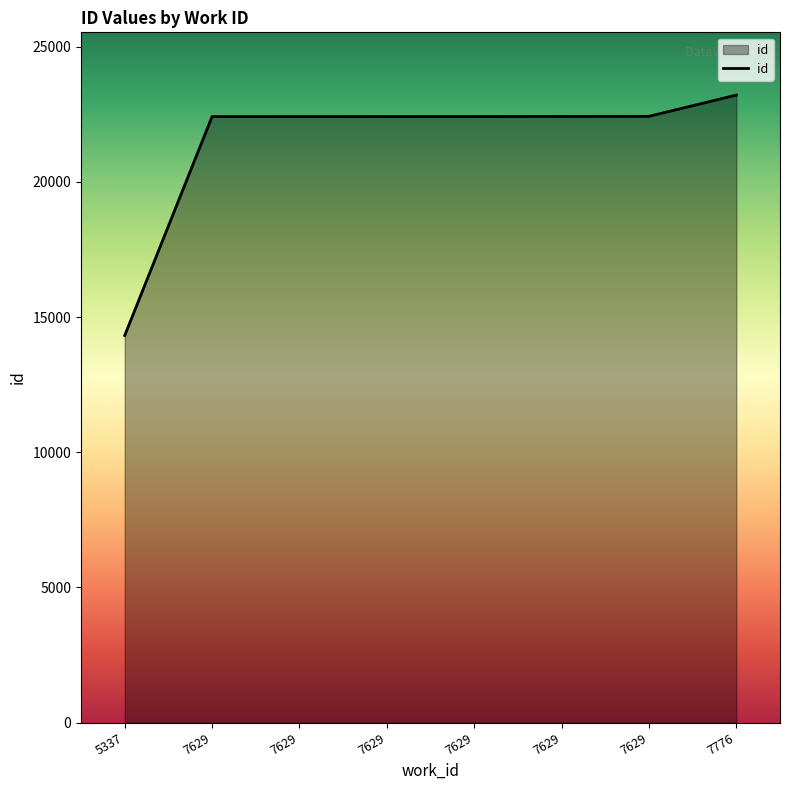

Is it true that the value at 7629 is 22416?

True